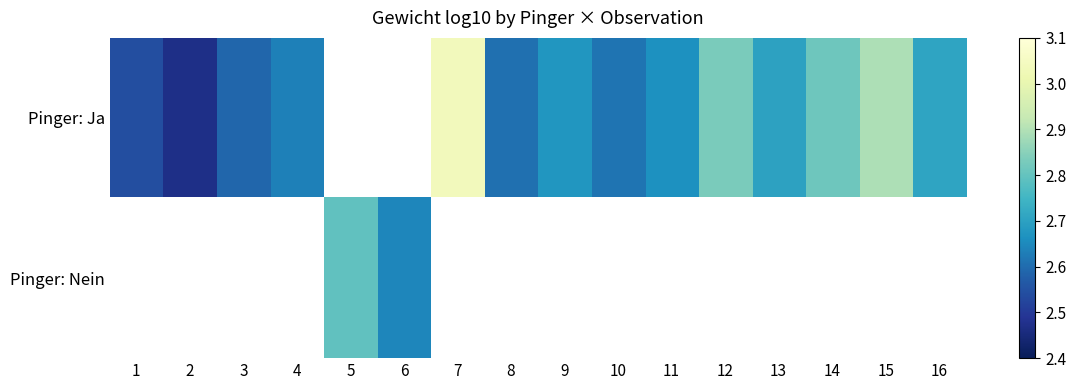

Between 15 and 10, which is larger?

15